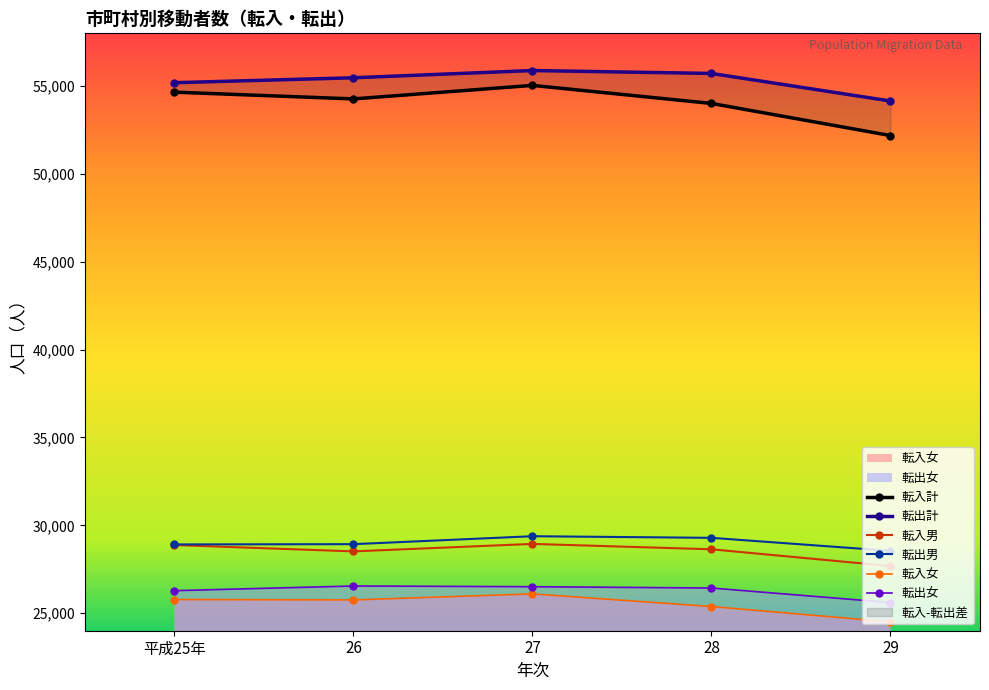

True or false: 転出計 and 転入男 intersect in this chart.

False